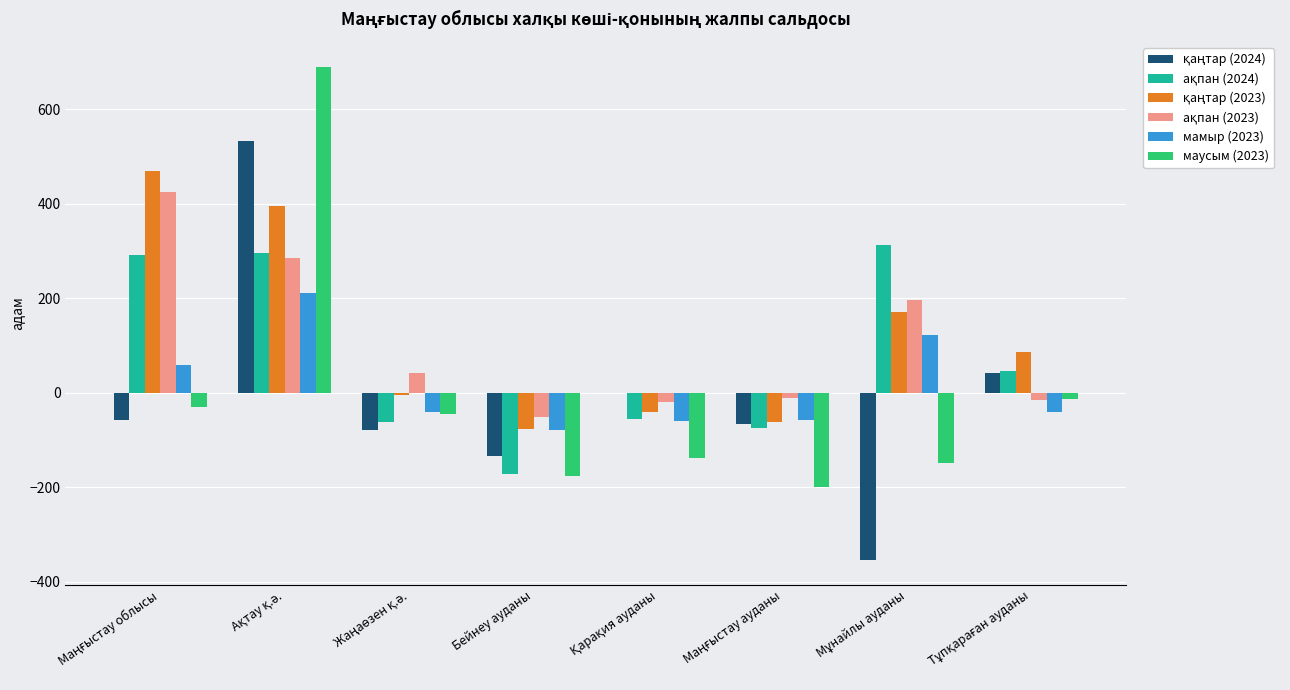

What is the sum of all маусым (2023) values?

-60